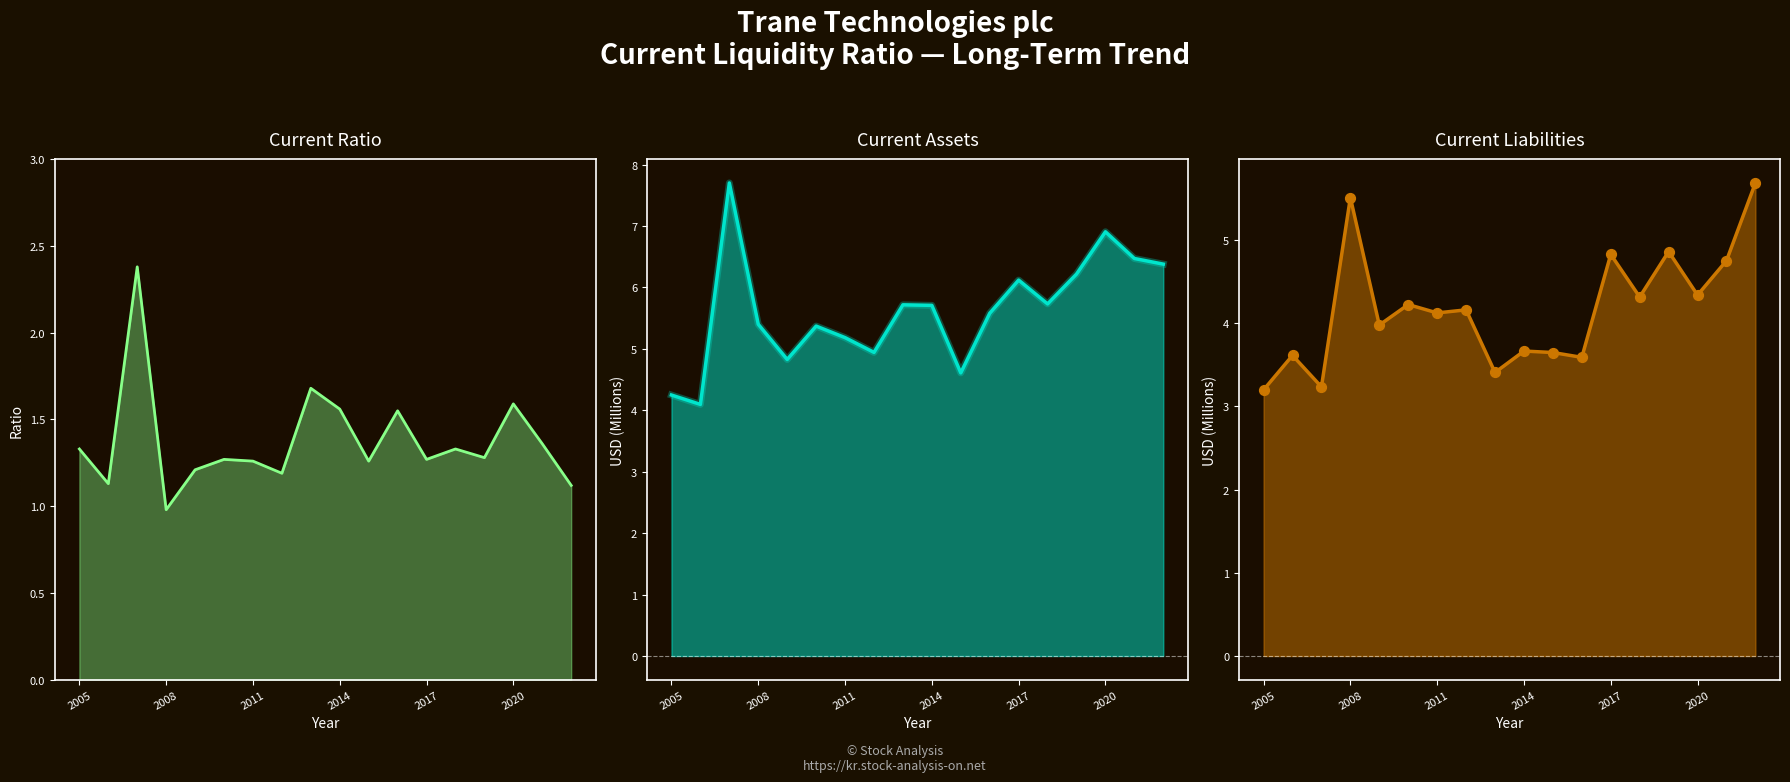

Which series reaches the minimum Y coordinate?

Current Ratio